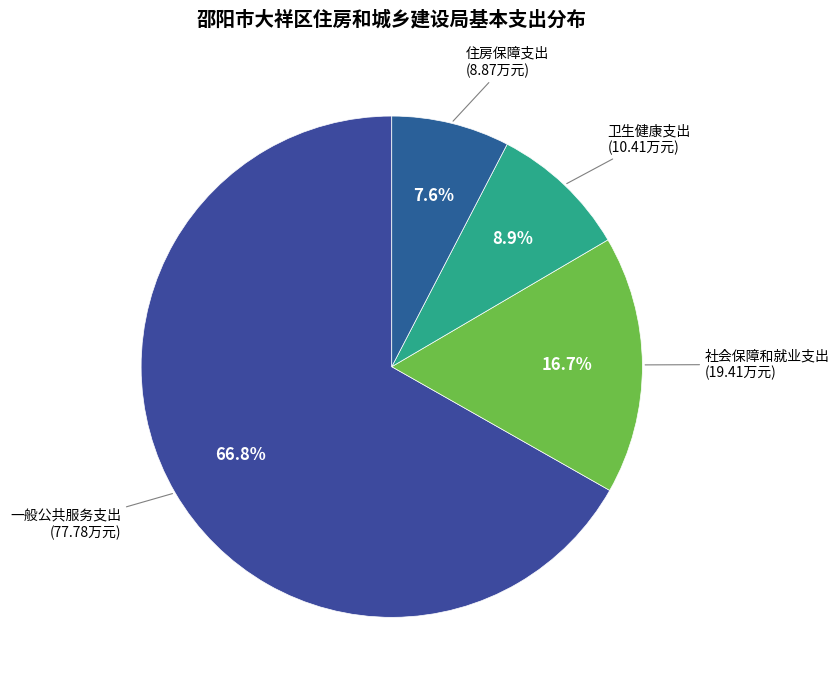

Which category accounts for the majority?

一般公共服务支出